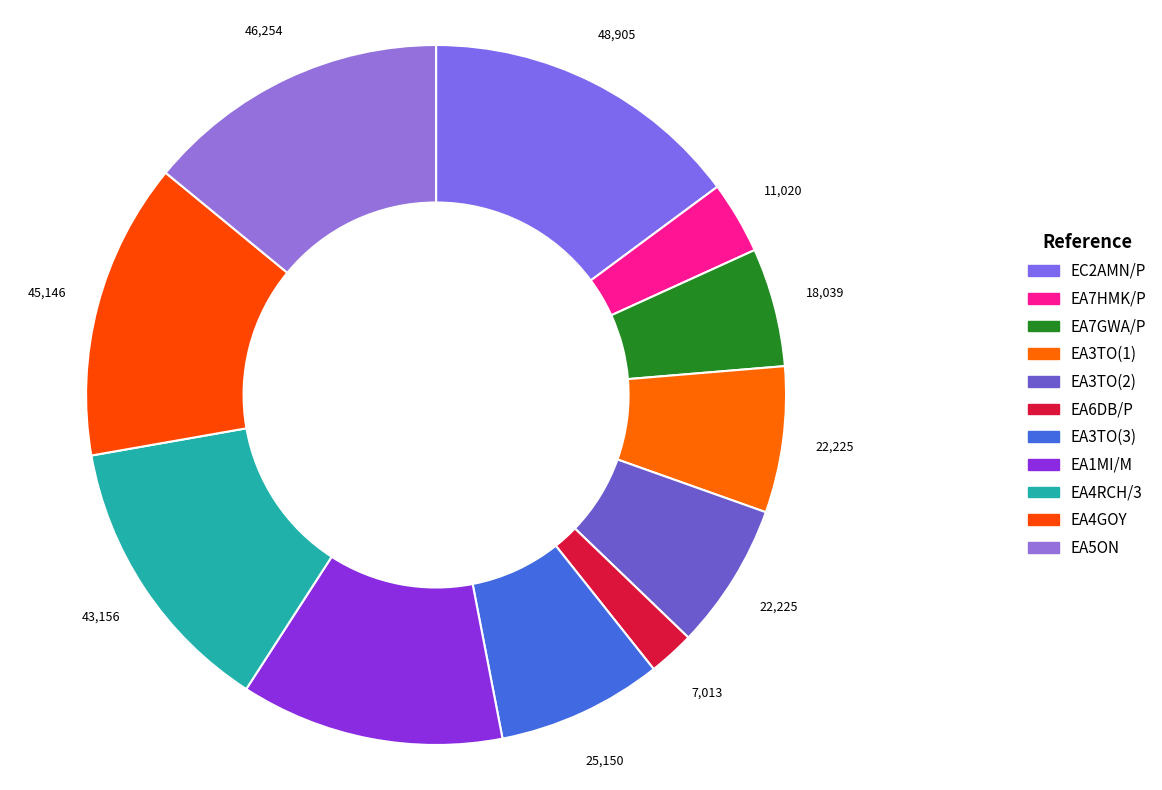

How many slices are in this pie chart?

11